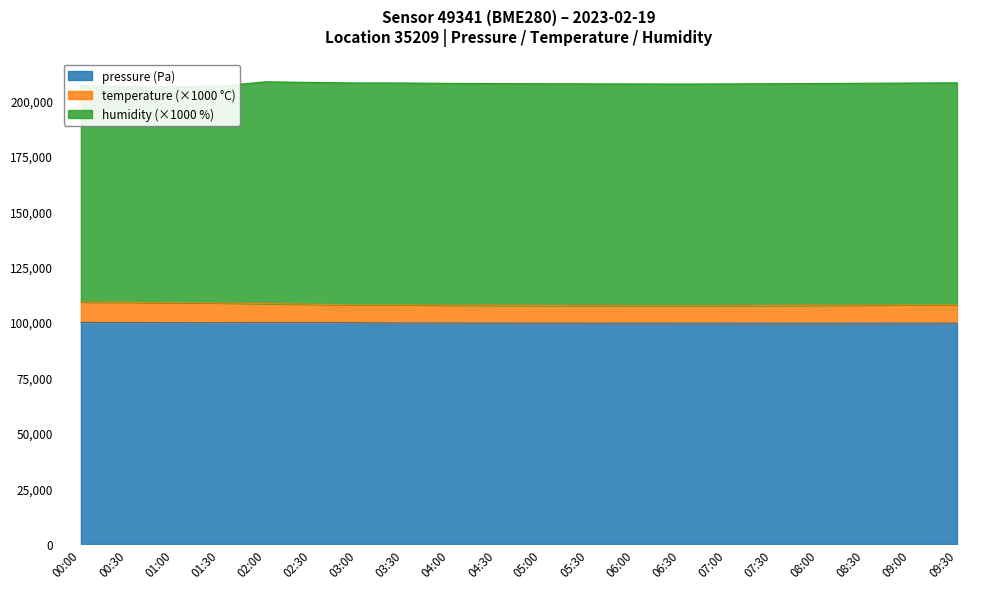

The pressure (Pa) series shows 137304.9 at 00:00. True or false?

False